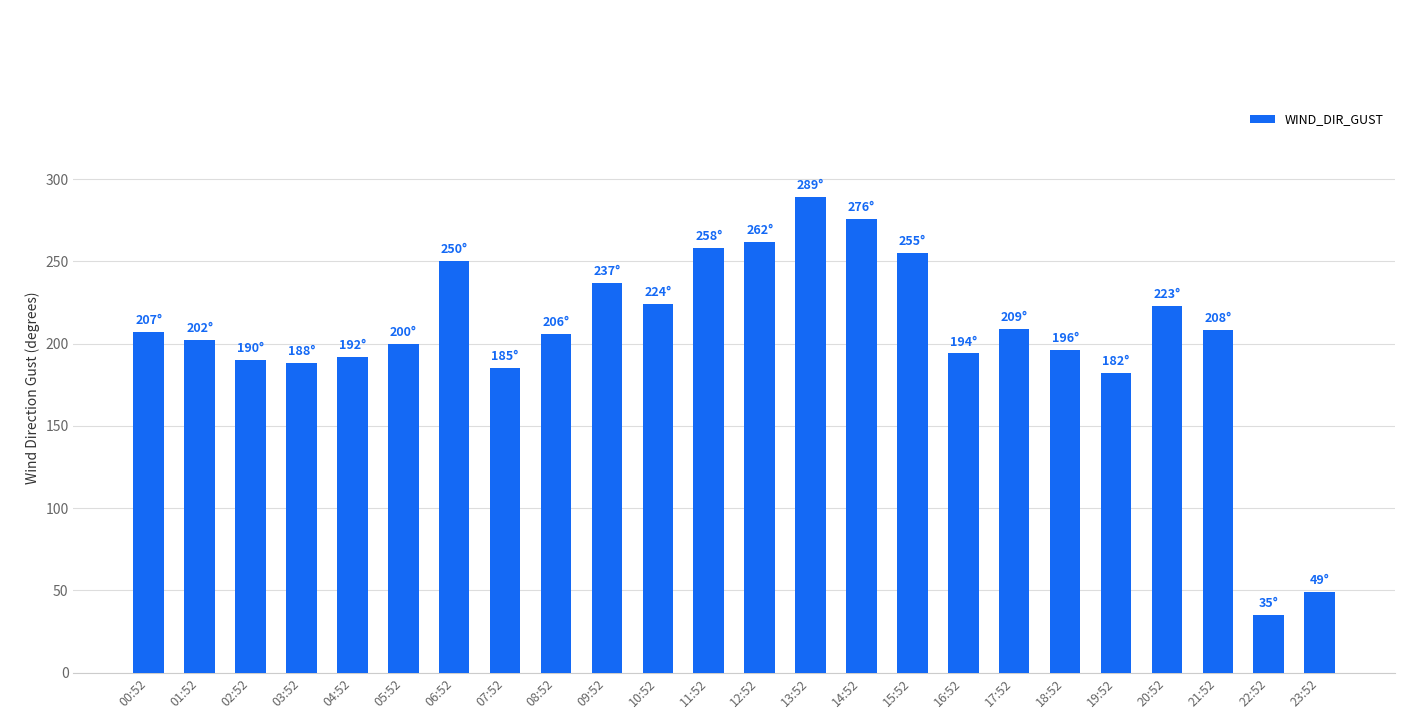

The chart shows a value of 207 at 00:52. True or false?

True